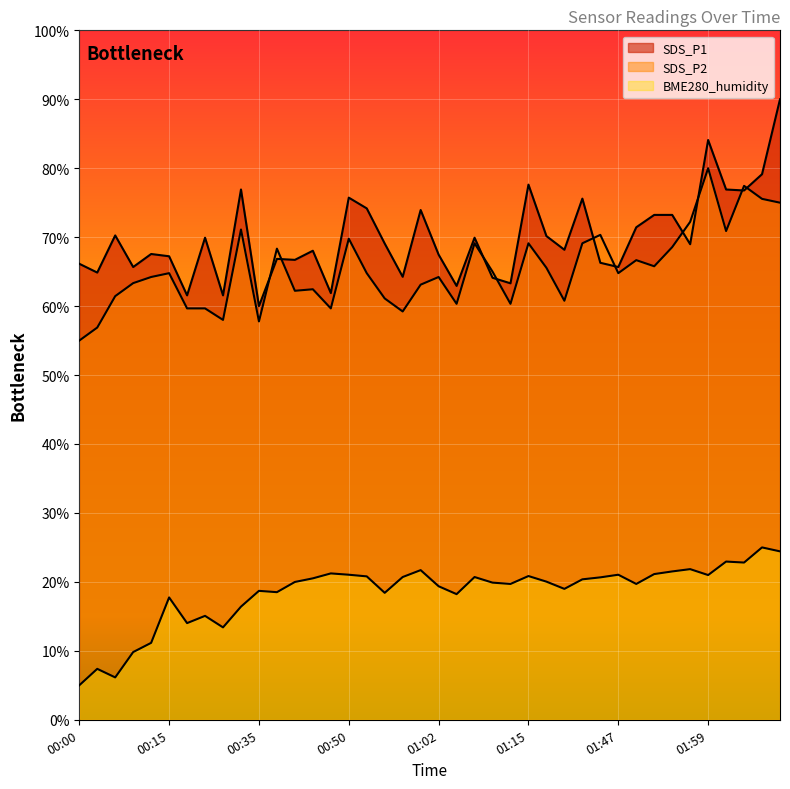

What is the smallest value displayed?

5.0